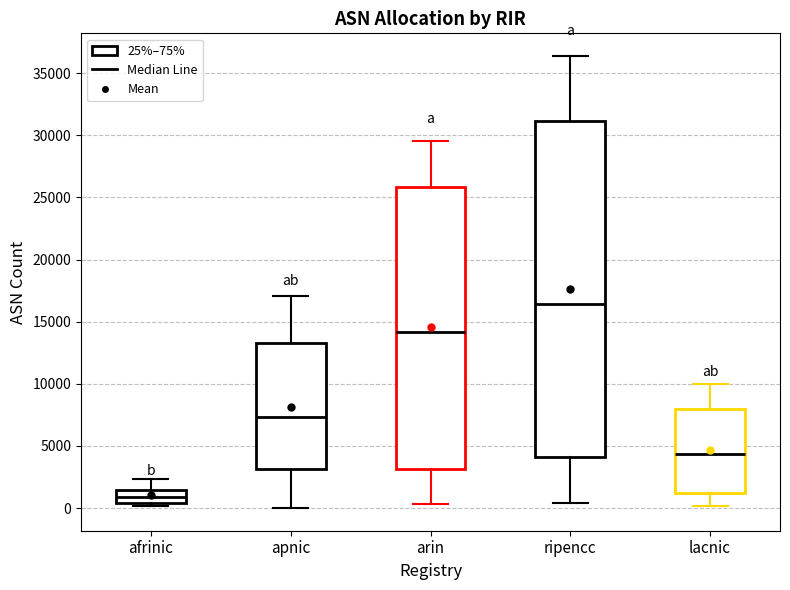

Which box is the tallest, from its lower edge to its upper edge?

ripencc